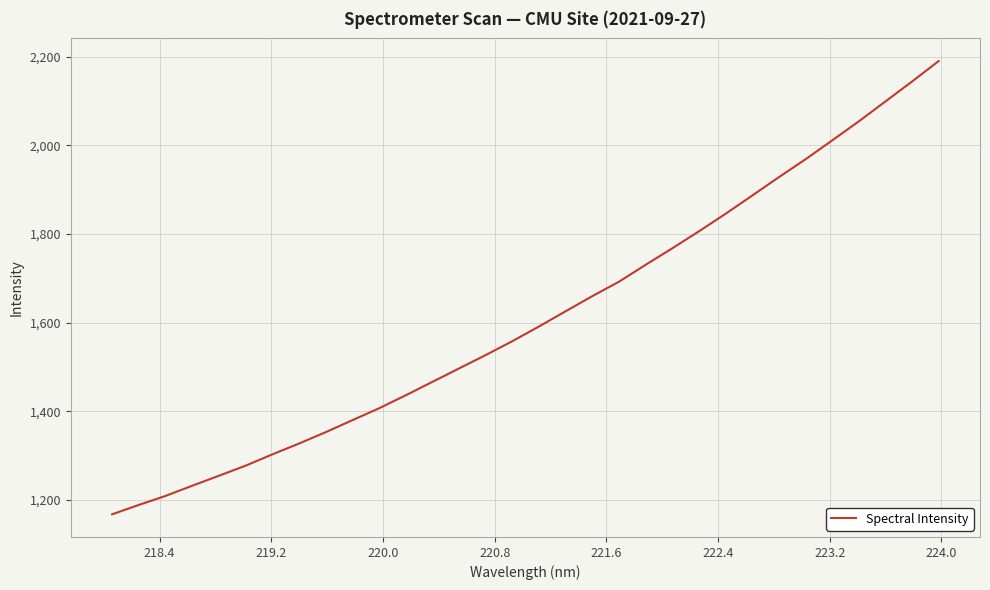

What is the difference between the maximum and minimum values?

1022.1